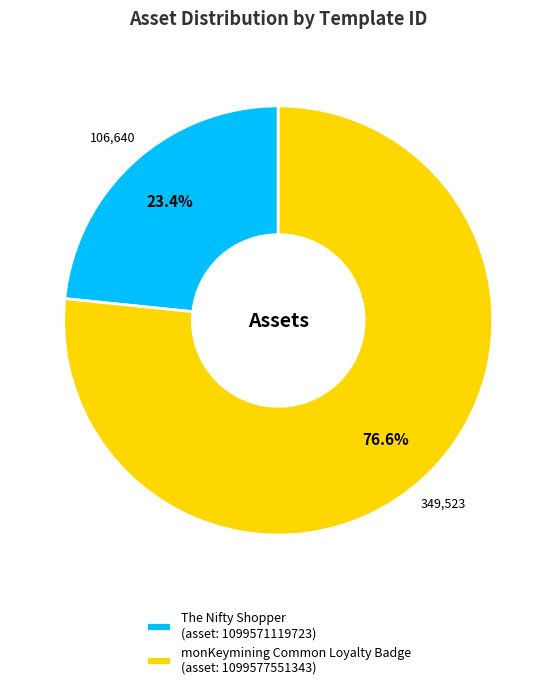

Does monKeymining Common Loyalty Badge (asset: 1099577551343) account for over 50% of the chart?

Yes